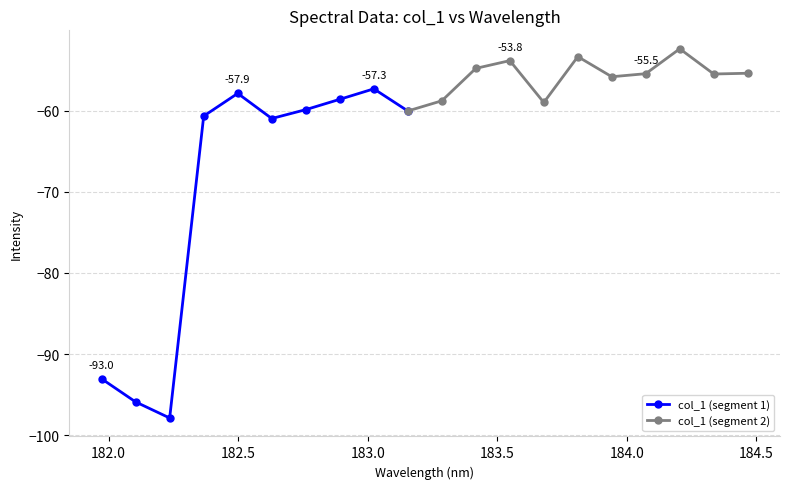

At which category does the chart reach its peak across all series?

184.2046578328